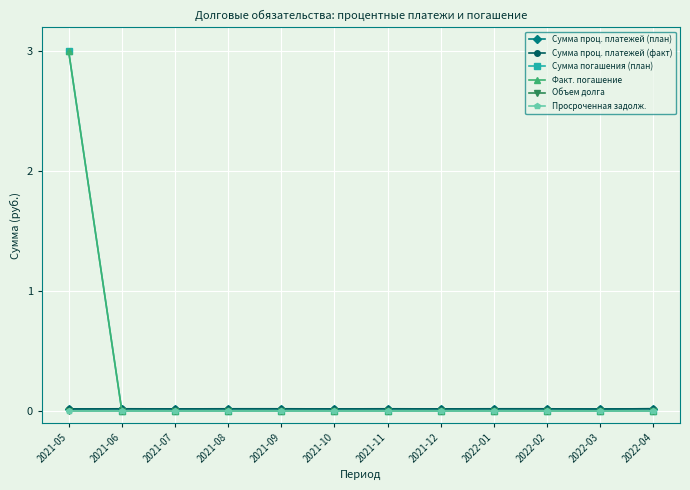

Which series has the largest total across all categories?

Сумма погашения (план)